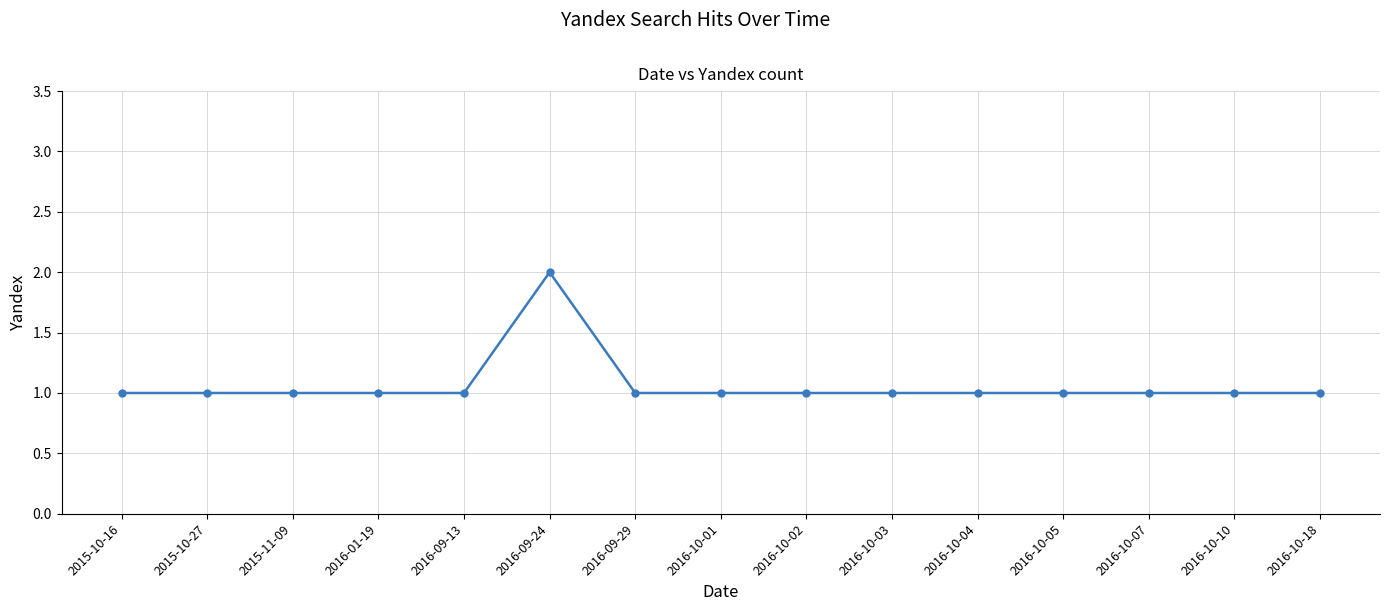

Which label corresponds to the largest value in the chart?

2016-09-24